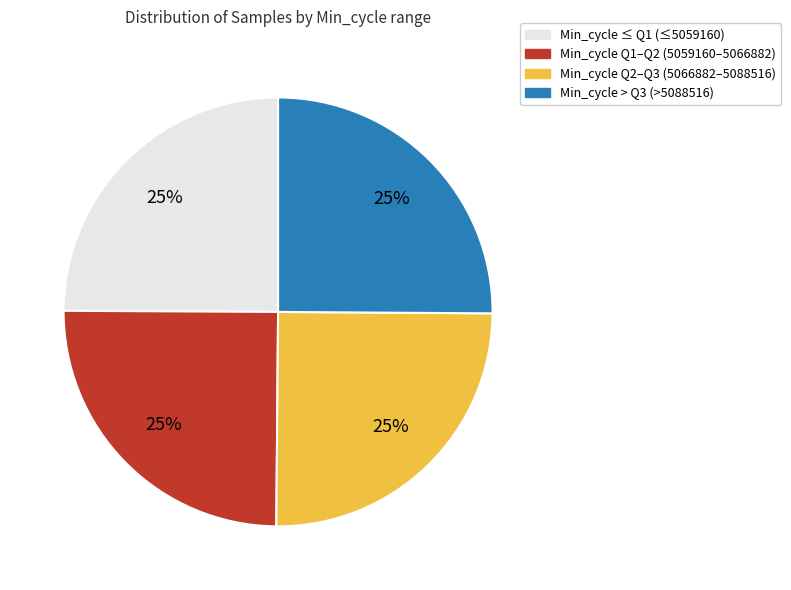

Is there a majority slice in this chart?

No